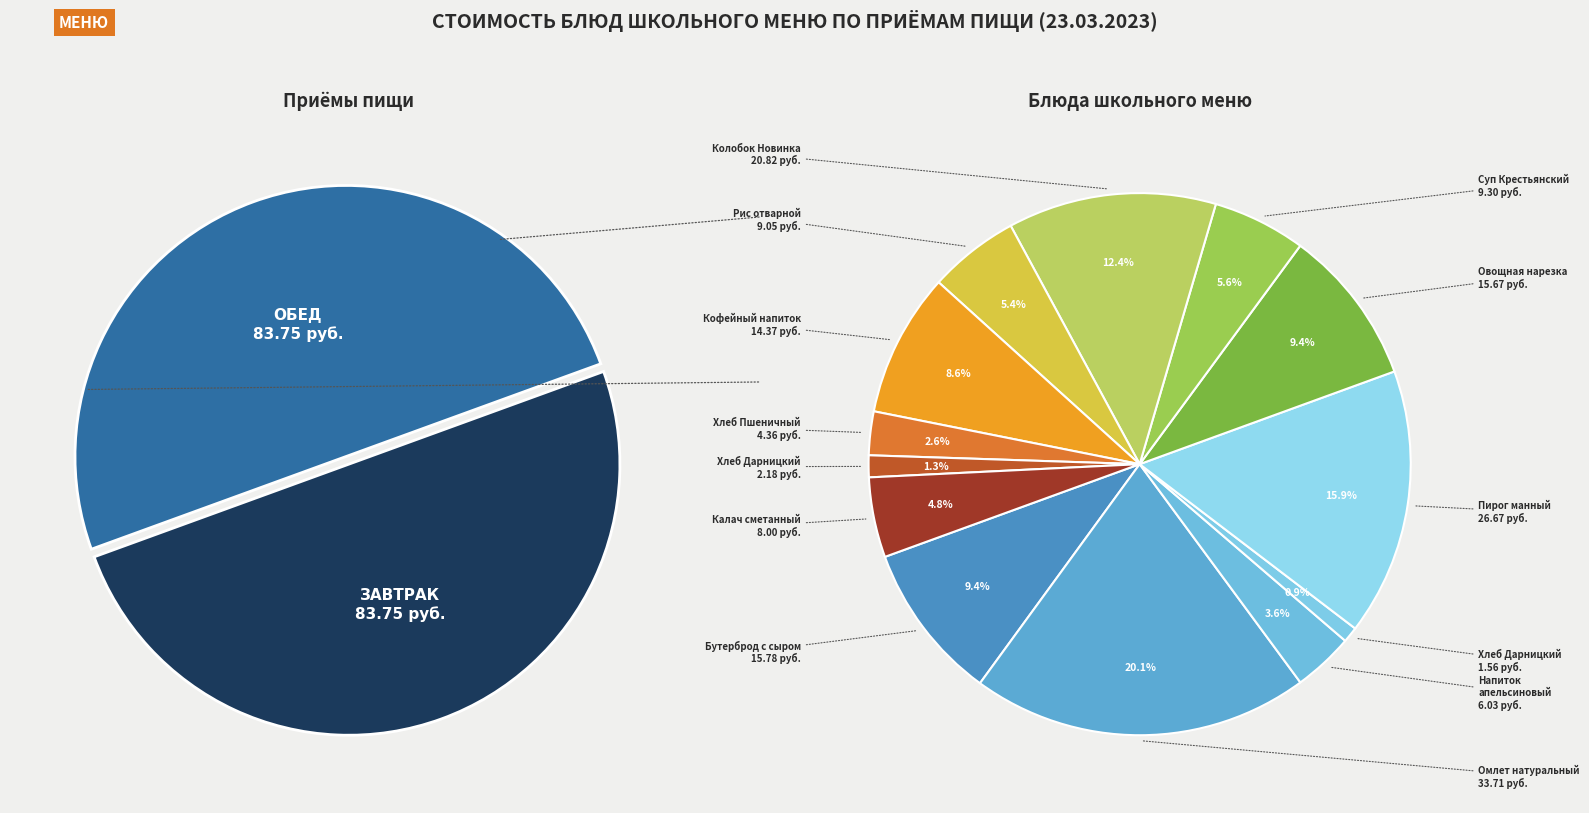

Between Колобок Новинка and Овощная нарезка, which is larger?

Колобок Новинка